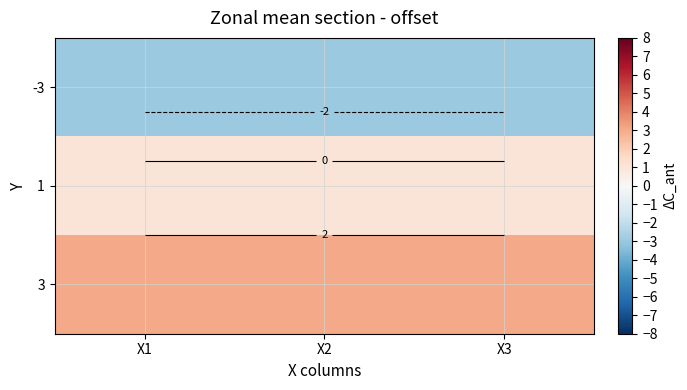

At which label is -3 closest to -3?

X1